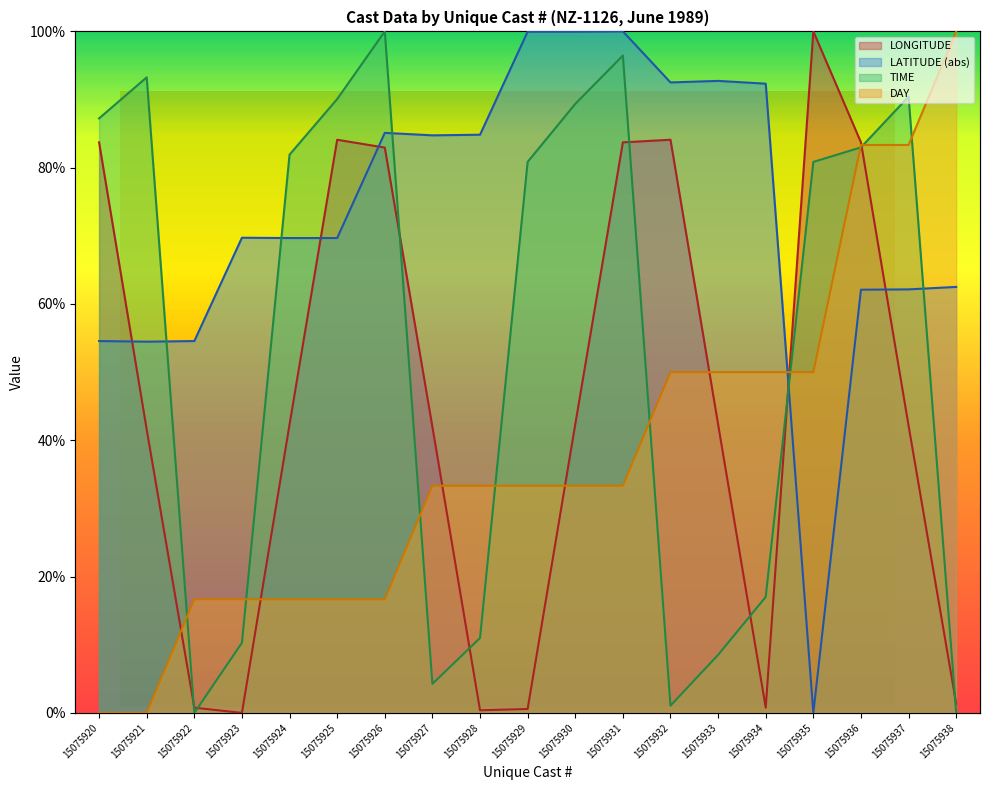

Reading left to right, transcribe all the data shown in this chart.

LONGITUDE: 15075920=83.7	15075921=41.6	15075922=0.8	15075923=0.0	15075924=42.3	15075925=84.1	15075926=83.0	15075927=42.0	15075928=0.4	15075929=0.6	15075930=42.3	15075931=83.7	15075932=84.1	15075933=42.3	15075934=0.8	15075935=100.0	15075936=83.7	15075937=42.1	15075938=1.3
LATITUDE: 15075920=54.6	15075921=54.5	15075922=54.6	15075923=69.7	15075924=69.7	15075925=69.7	15075926=85.1	15075927=84.7	15075928=84.8	15075929=100.0	15075930=100.0	15075931=100.0	15075932=92.5	15075933=92.7	15075934=92.3	15075935=0.0	15075936=62.1	15075937=62.1	15075938=62.5
TIME: 15075920=87.2	15075921=93.3	15075922=0.0	15075923=10.3	15075924=81.9	15075925=90.1	15075926=100.0	15075927=4.3	15075928=11.0	15075929=80.9	15075930=89.4	15075931=96.5	15075932=1.1	15075933=8.5	15075934=17.0	15075935=80.9	15075936=83.0	15075937=90.4	15075938=0.0
DAY: 15075920=0.0	15075921=0.0	15075922=16.7	15075923=16.7	15075924=16.7	15075925=16.7	15075926=16.7	15075927=33.3	15075928=33.3	15075929=33.3	15075930=33.3	15075931=33.3	15075932=50.0	15075933=50.0	15075934=50.0	15075935=50.0	15075936=83.3	15075937=83.3	15075938=100.0